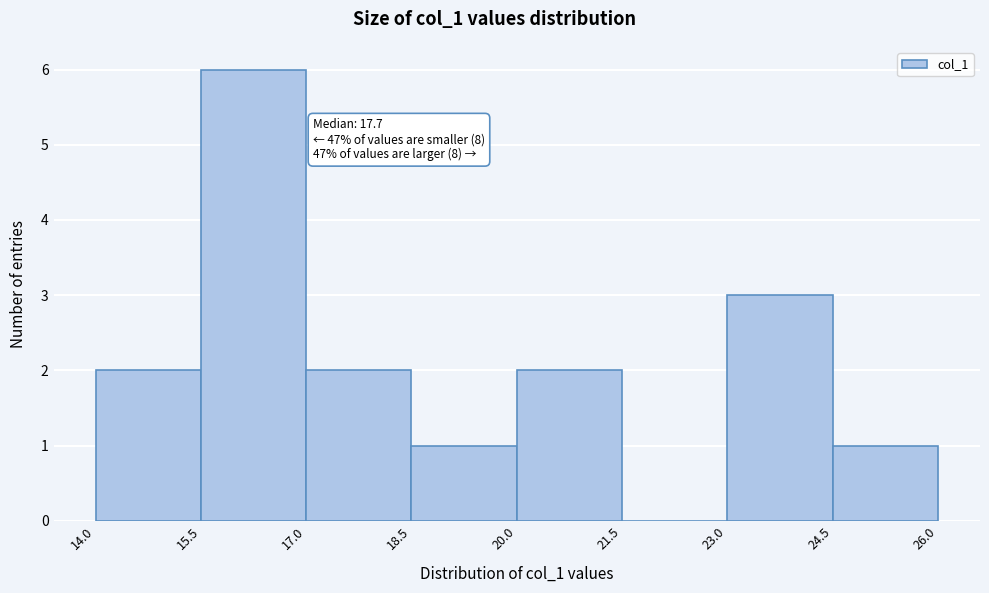

Which range on the x-axis has the tallest bar?

15.5 to 17.0